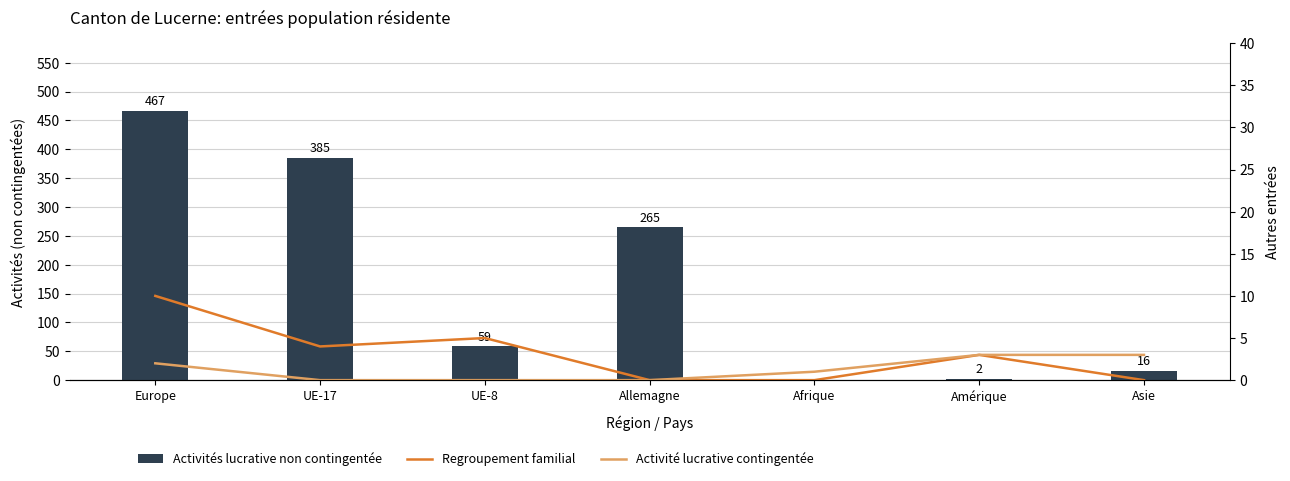

How many groups of bars are there?

7